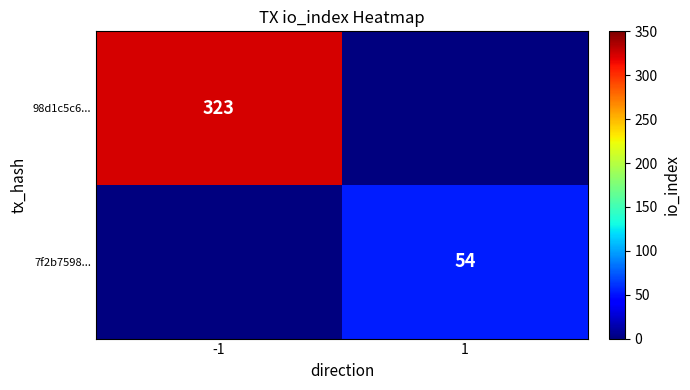

Is the value of 7f2b7598... at 1 greater than the value of 98d1c5c6... at -1?

No